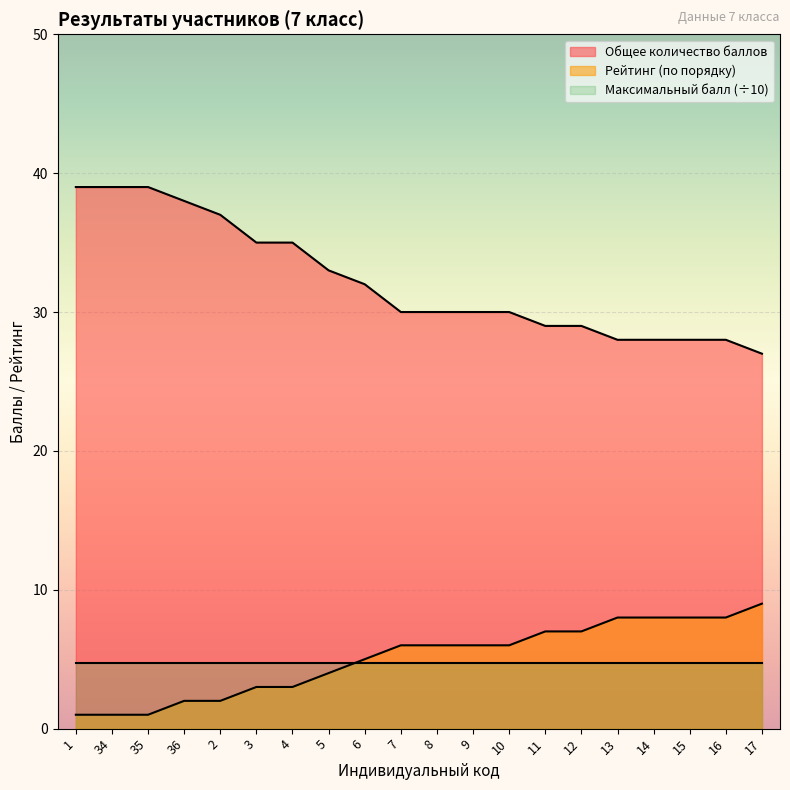

Where does the Общее количество баллов series first go above 30?

1